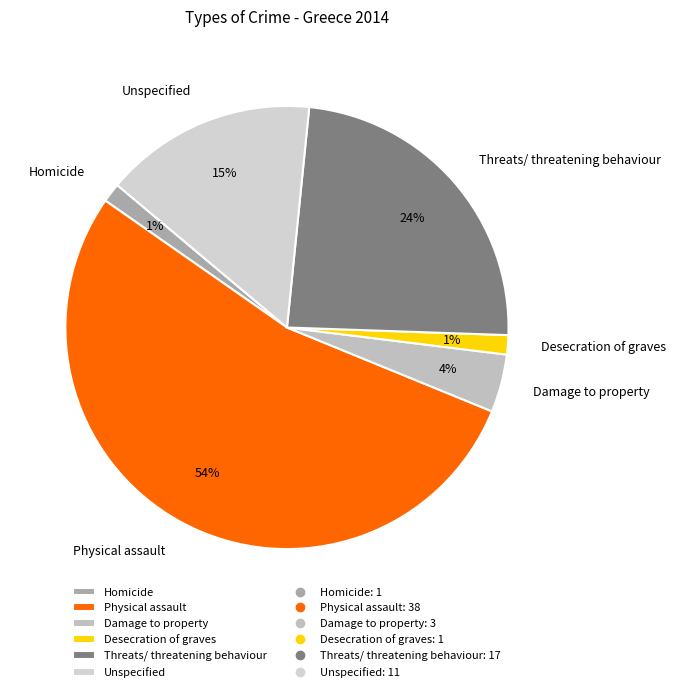

Which has a higher value, Unspecified or Damage to property?

Unspecified